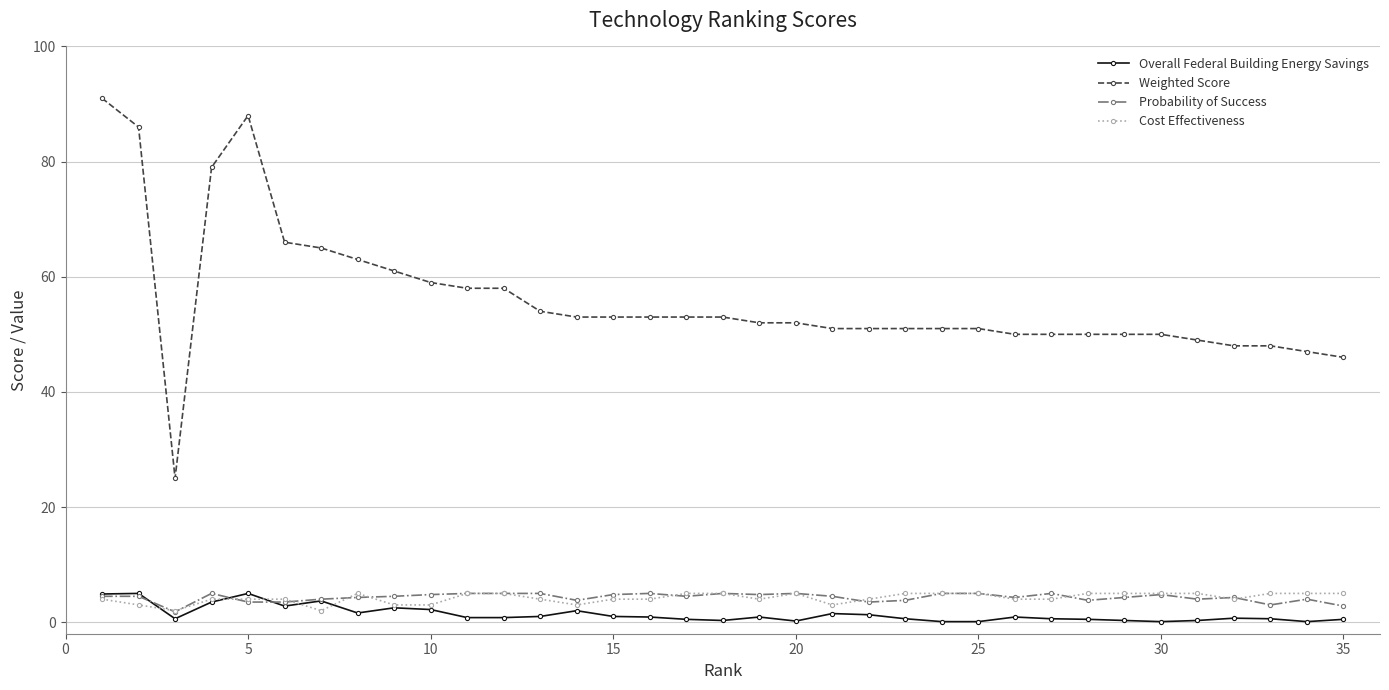

Which series has the widest spread of values?

Weighted Score